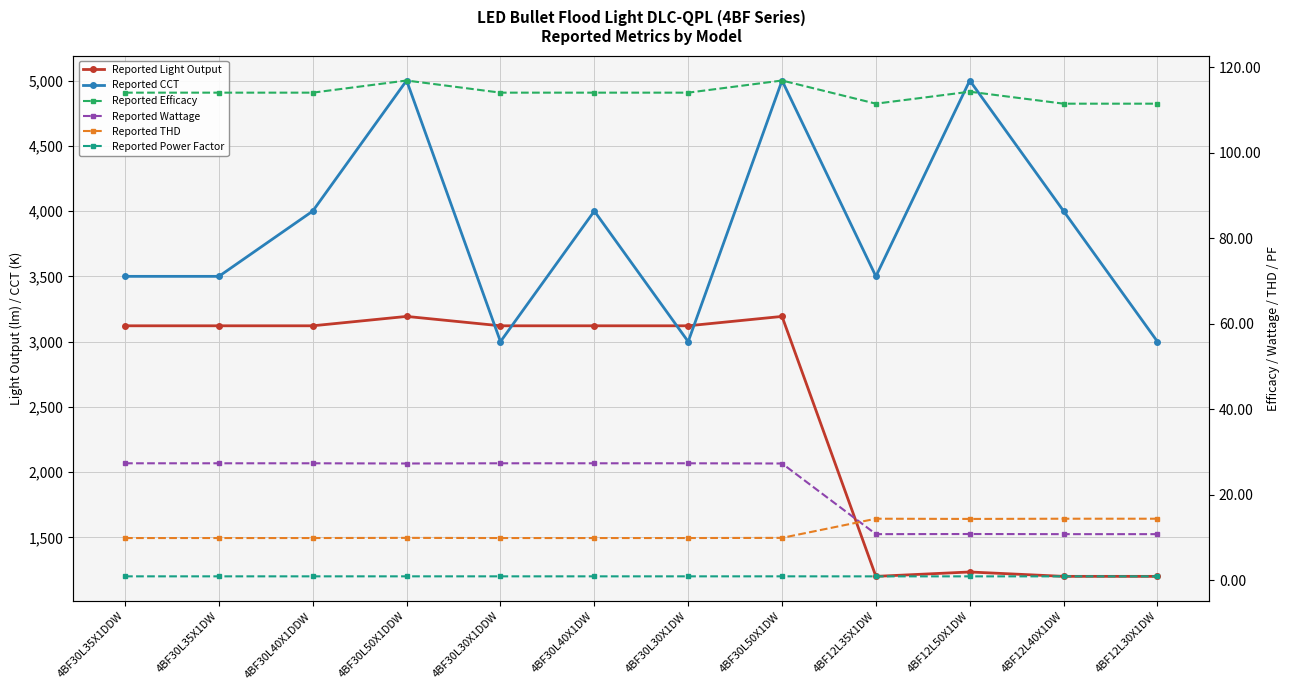

List the labels in order of Reported CCT value, largest first.

4BF30L50X1DDW, 4BF30L50X1DW, 4BF12L50X1DW, 4BF30L40X1DDW, 4BF30L40X1DW, 4BF12L40X1DW, 4BF30L35X1DDW, 4BF30L35X1DW, 4BF12L35X1DW, 4BF30L30X1DDW, 4BF30L30X1DW, 4BF12L30X1DW